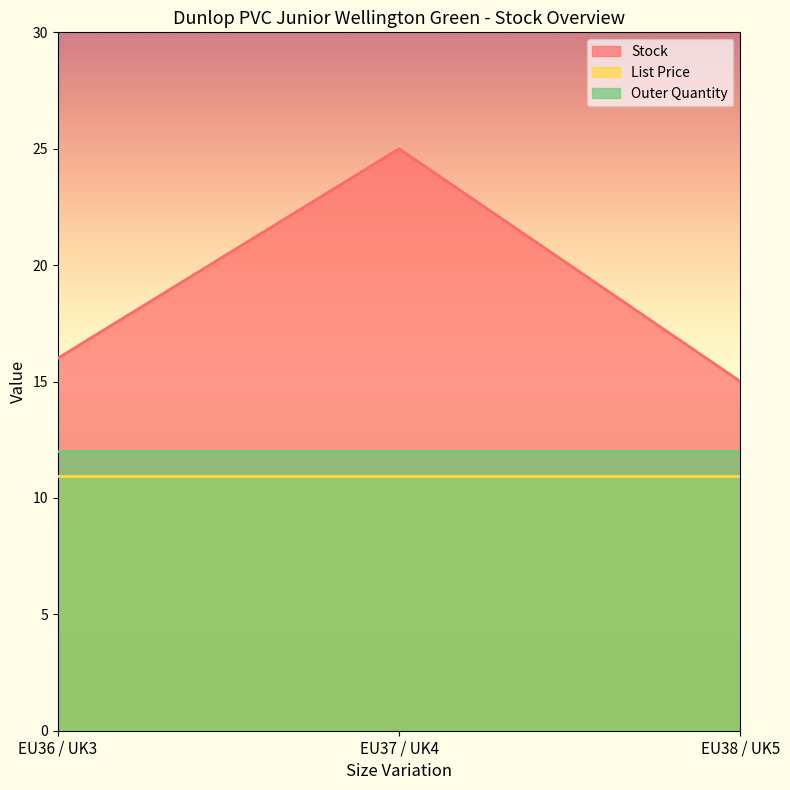

Rank the series at EU37 / UK4 from lowest to highest value.

List Price, Outer Quantity, Stock